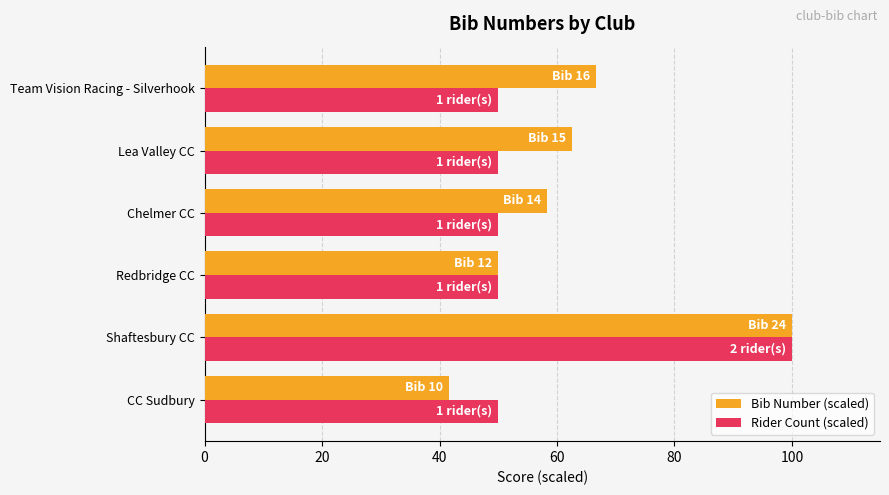

The Bib Number (scaled) series shows 24.7 at Lea Valley CC. True or false?

False